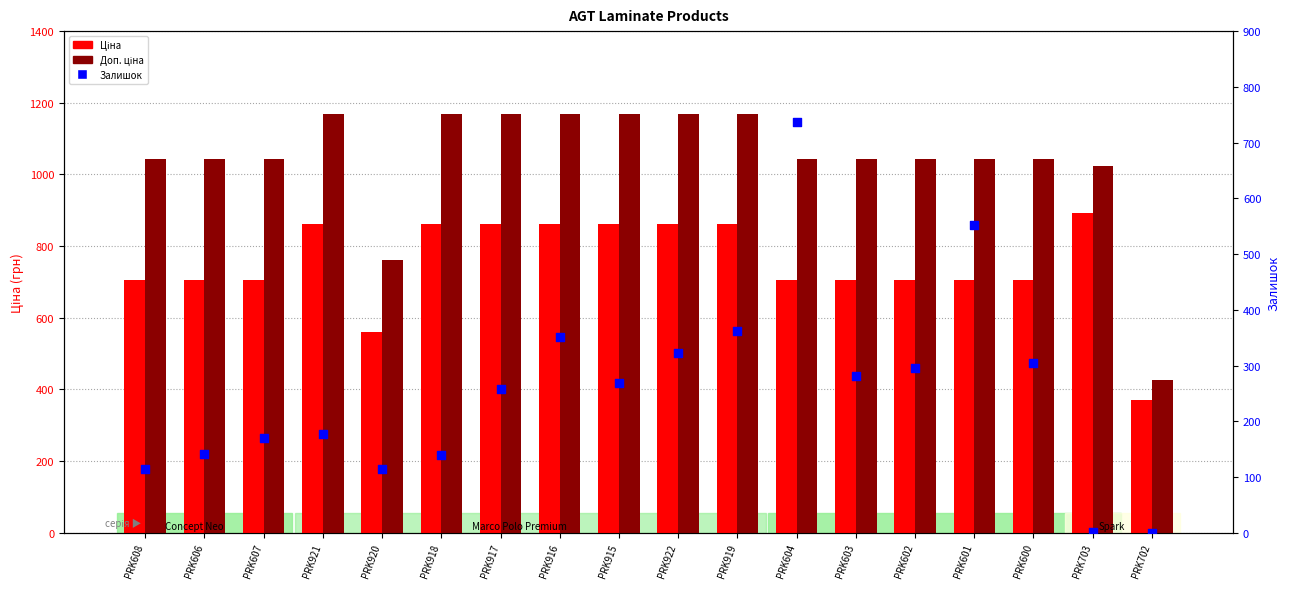

At which category is the sum across all series the highest?

PRK604